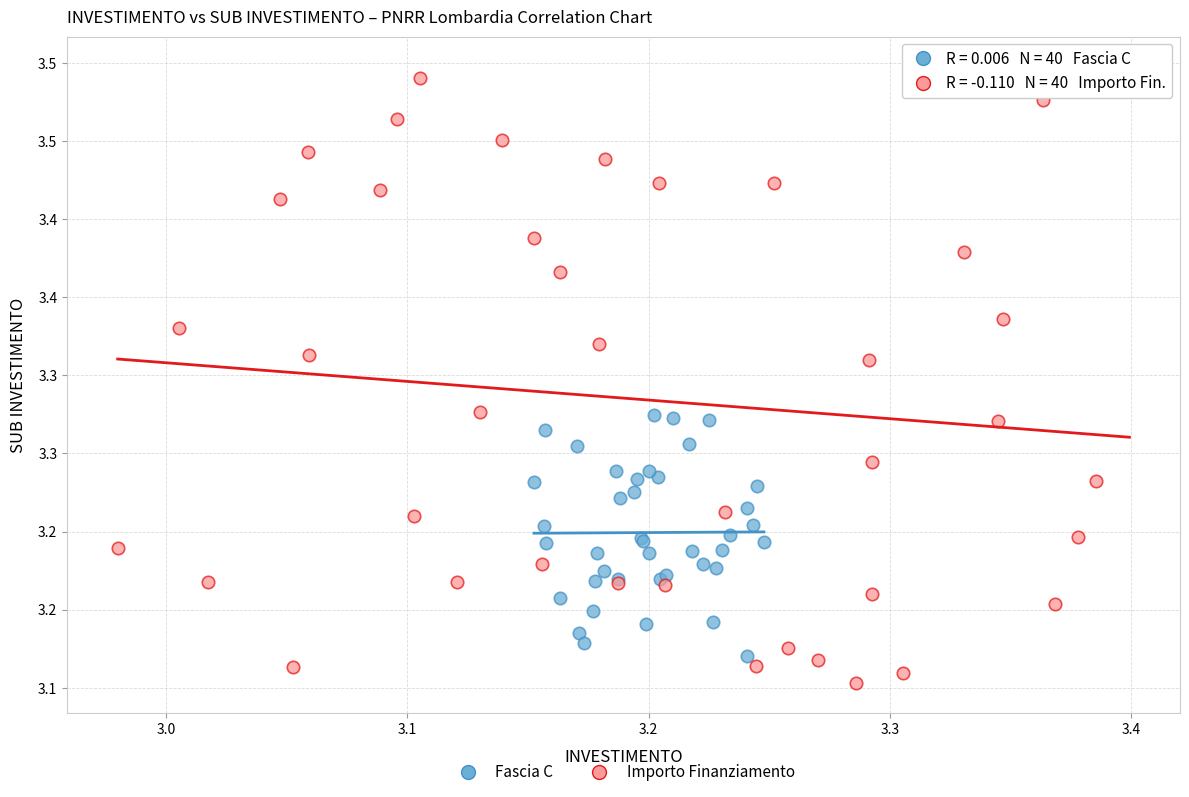

Which series reaches the minimum Y coordinate?

Importo Finanziamento